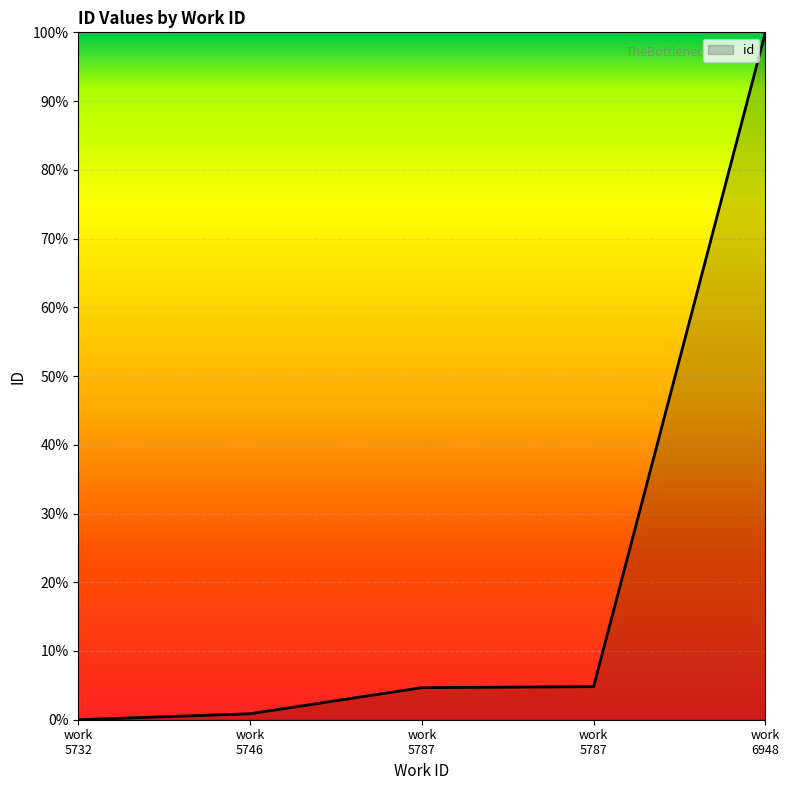

Is this an area chart (filled region under the line)?

Yes